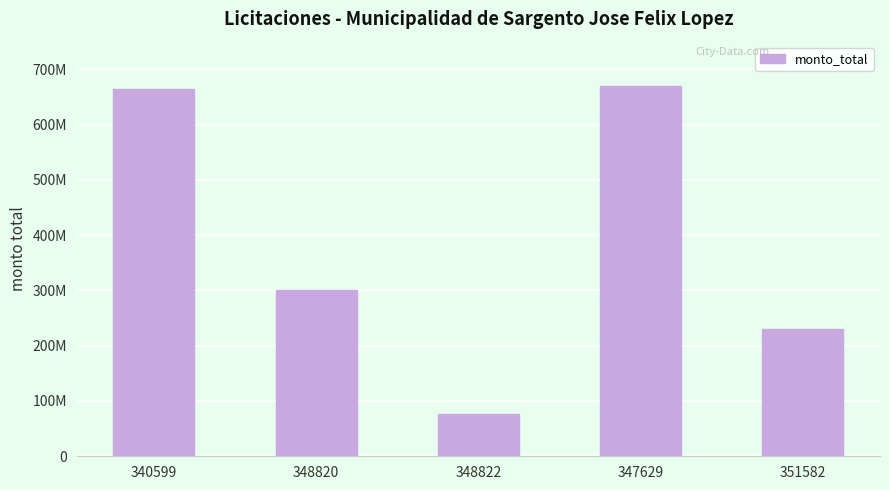

What is the label of the 4th bar from the right?

348820